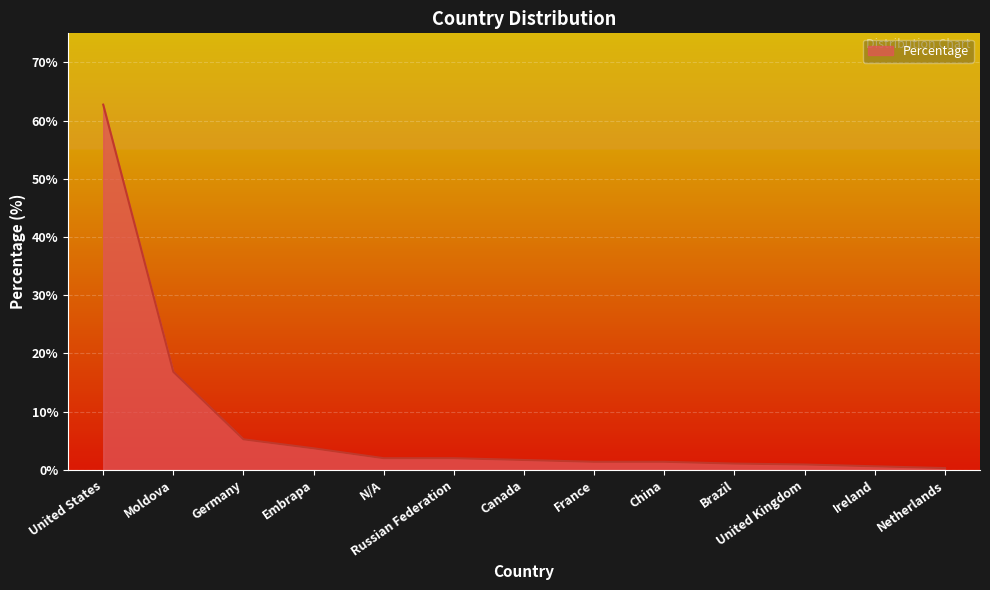

What position from the left is Embrapa?

4